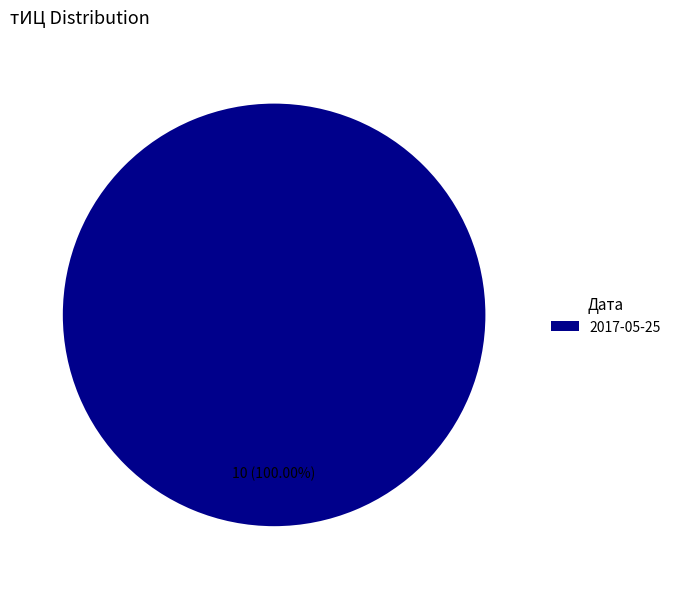

Rank the categories by value from lowest to highest.

2017-05-25